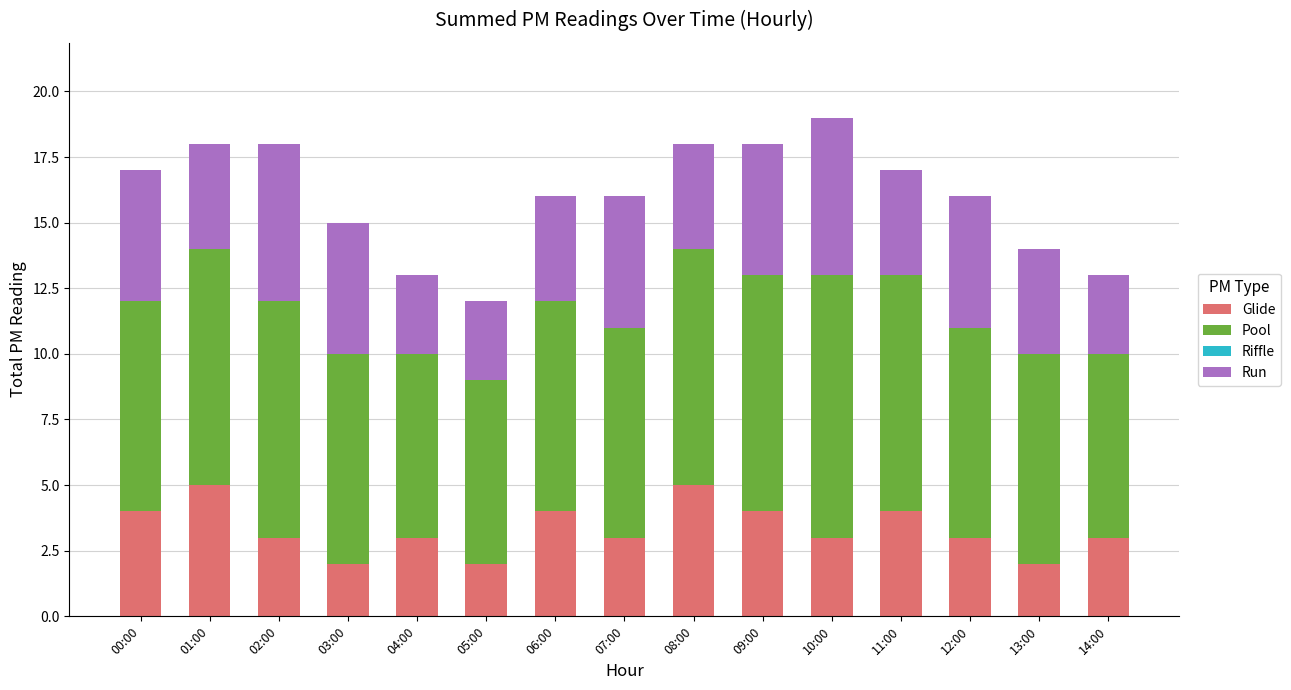

What is the total value across all series at 00:00?

17